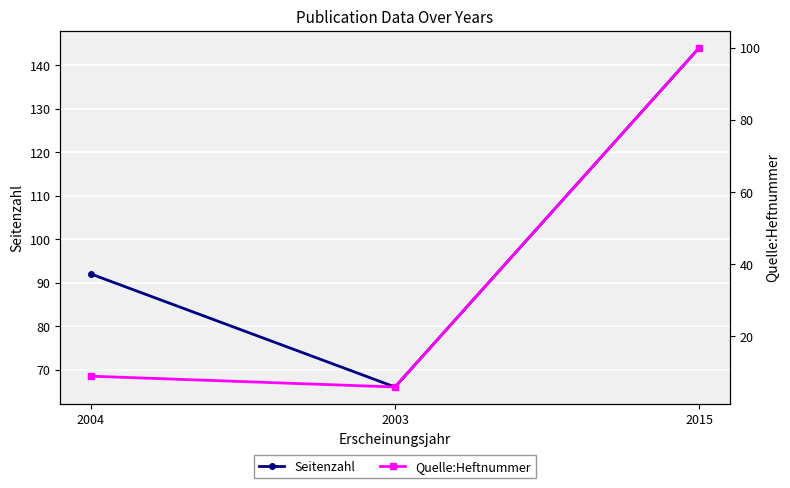

Reading left to right, extract all data points from this chart.

Seitenzahl: 2004=92	2003=66	2015=144
Quelle:Heftnummer: 2004=9	2003=6	2015=100